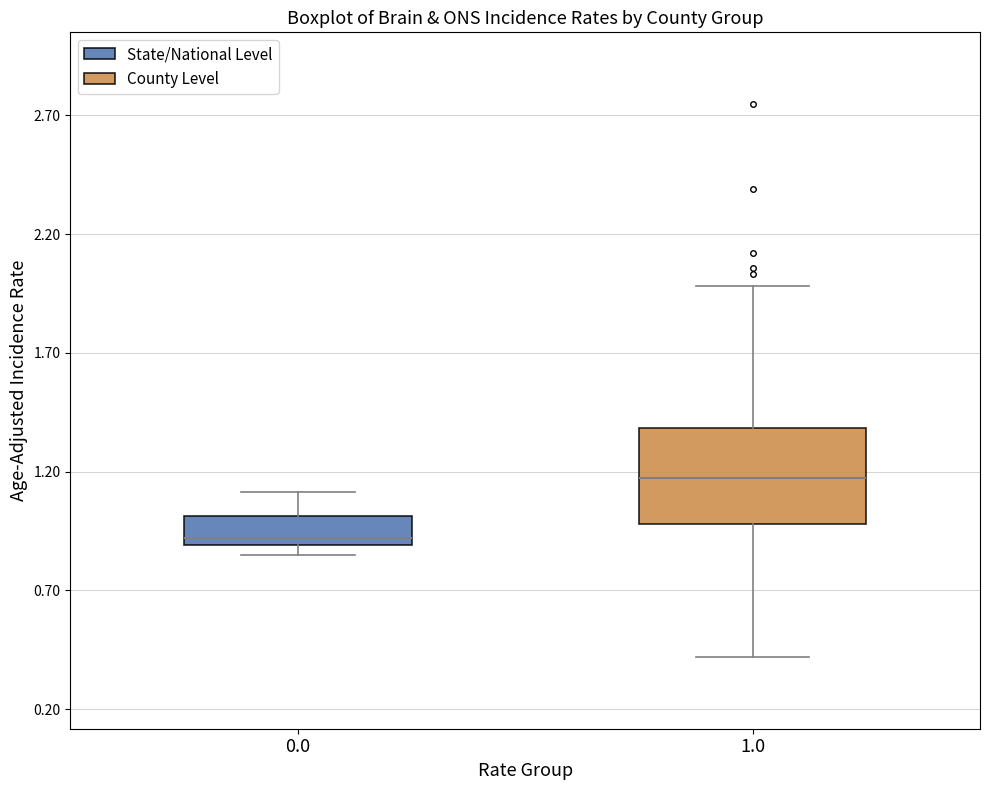

Reading left to right, read every box against the y-axis: the position of its median line, the range the box covers, and the ends of its whiskers. The values are not printed on the chart, so give them approximately, as read against the axis.

0.0: median 0.90 (just above the box's lower edge), box 0.90 to 1.00, whiskers 0.85 to 1.10
1.0: median 1.15, box 1.00 to 1.40, whiskers 0.40 to 2.00